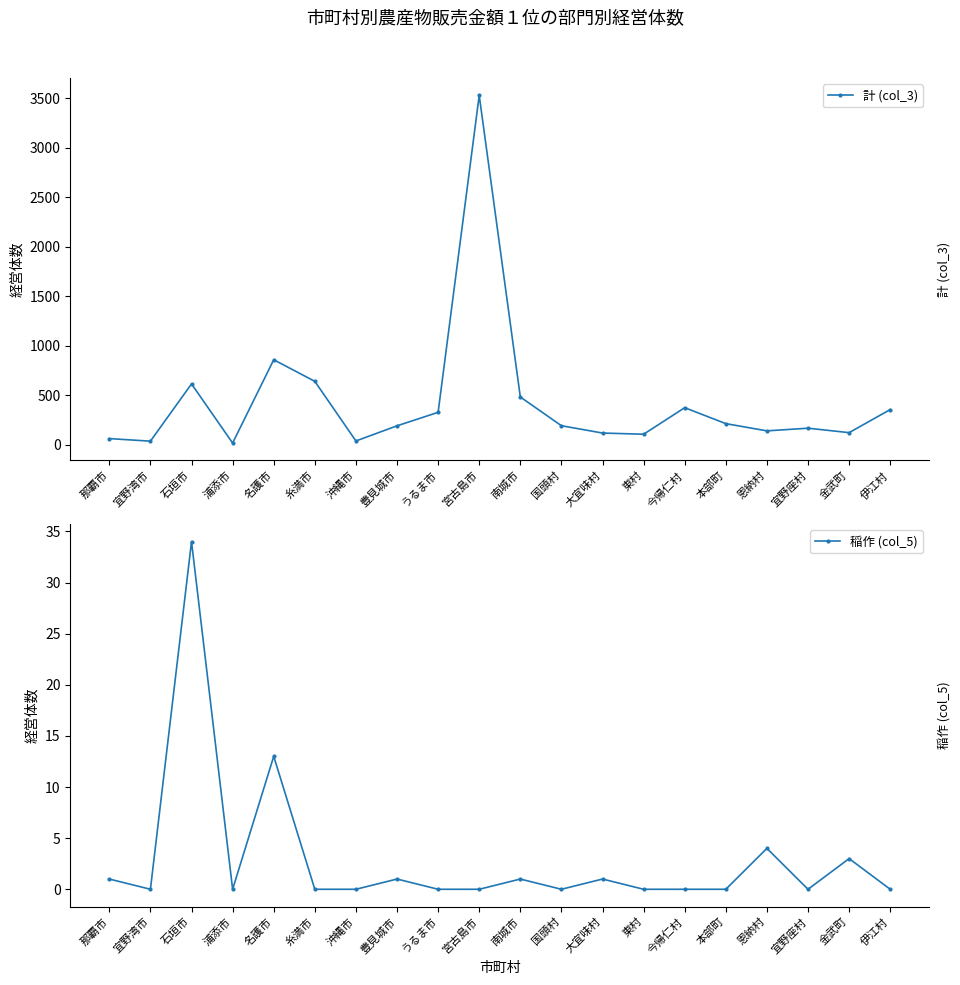

What is the spread (max minus min) of values at 浦添市?

19